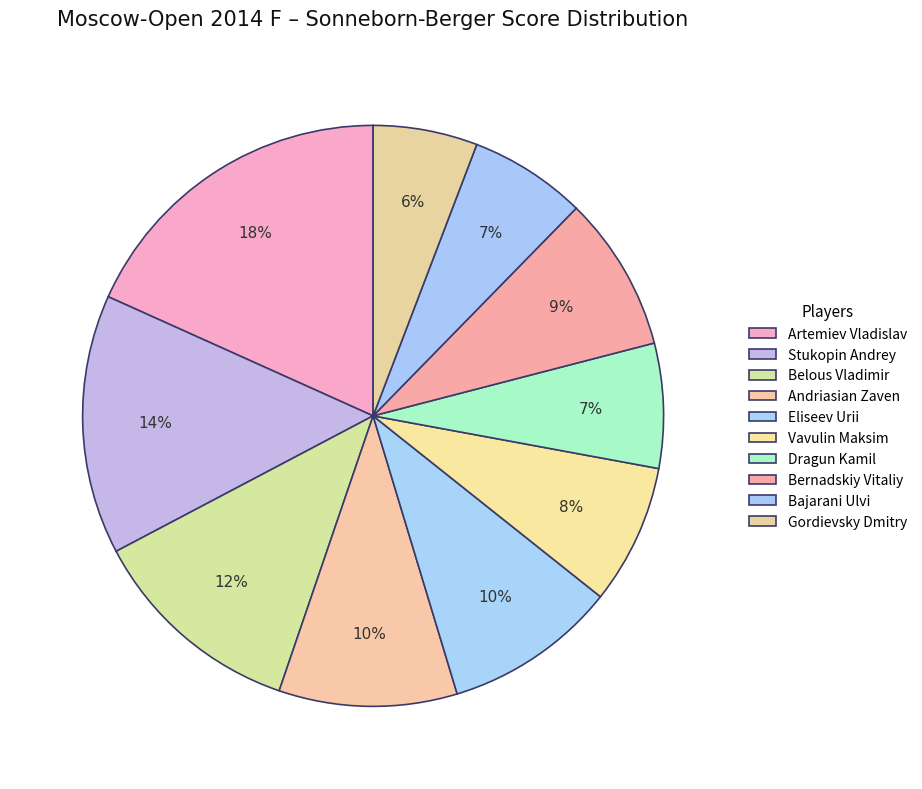

Combined, what portion of the pie is Bajarani Ulvi and Stukopin Andrey?

21.0%